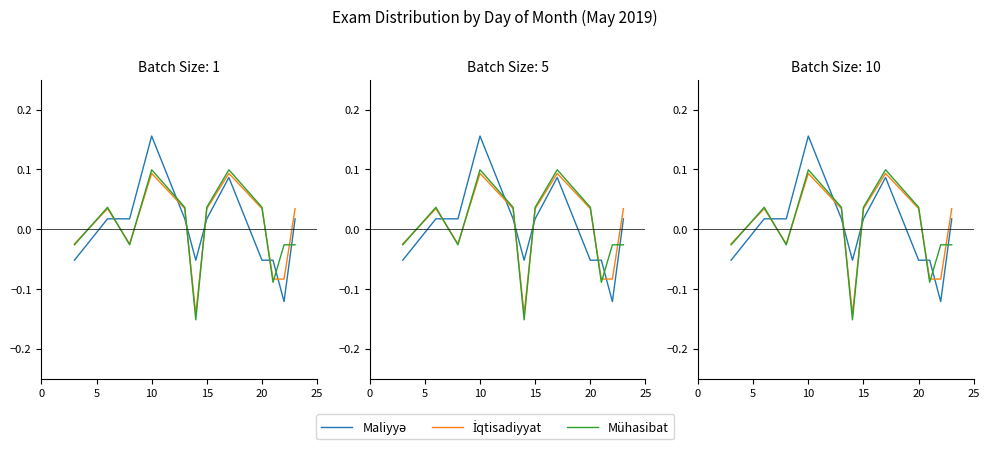

Is this an area chart (filled region under the line)?

No